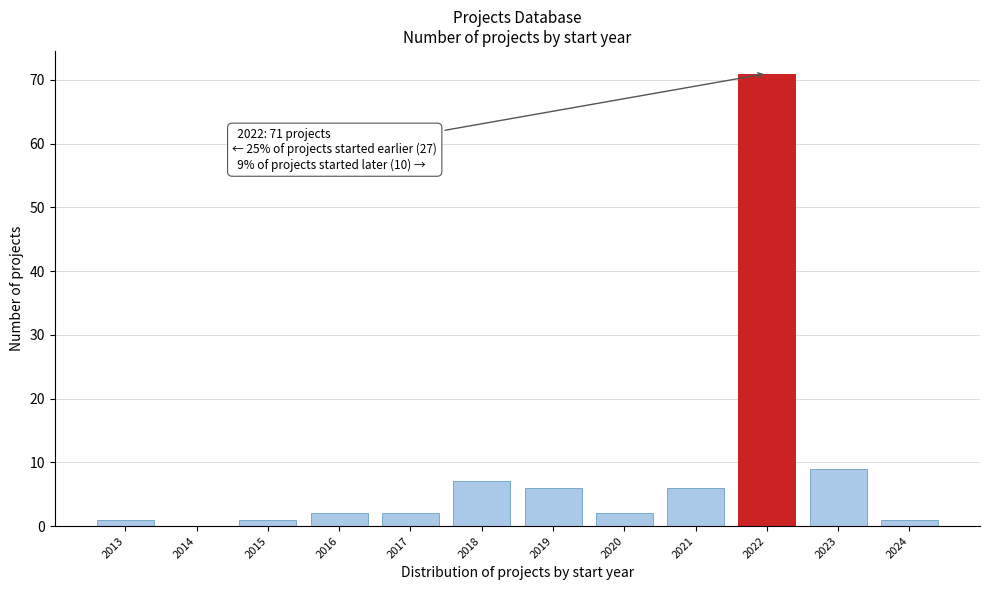

Reading left to right, list all the values displayed in this chart.

2013=1	2014=0	2015=1	2016=2	2017=2	2018=7	2019=6	2020=2	2021=6	2022=71	2023=9	2024=1